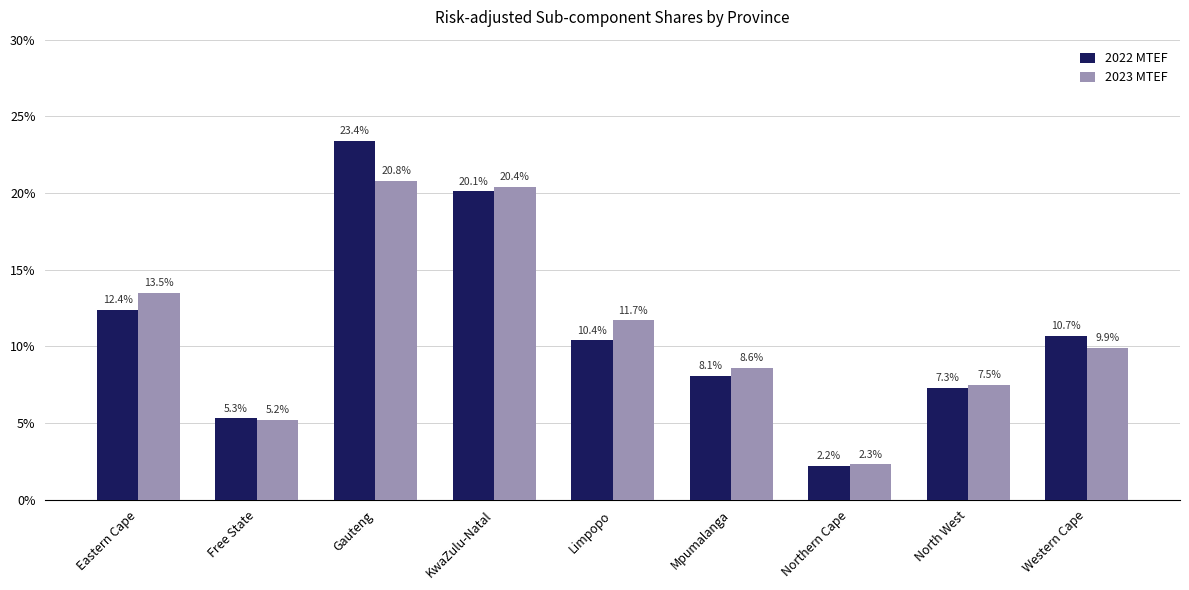

What is the sum of the 2023 MTEF values at Mpumalanga and Limpopo?

0.2